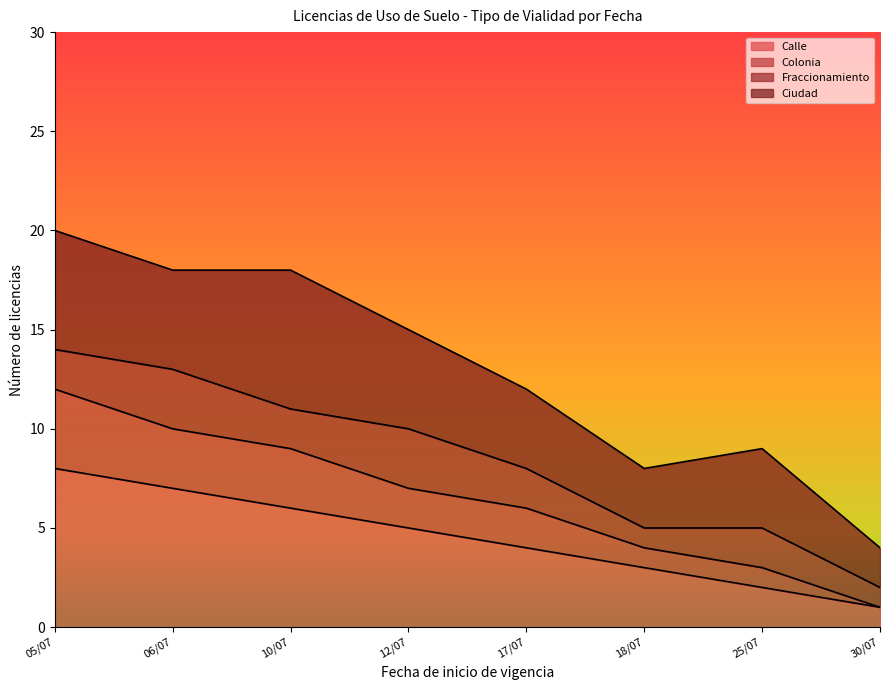

List the labels in order of Calle value, smallest first.

30/07, 25/07, 18/07, 17/07, 12/07, 10/07, 06/07, 05/07